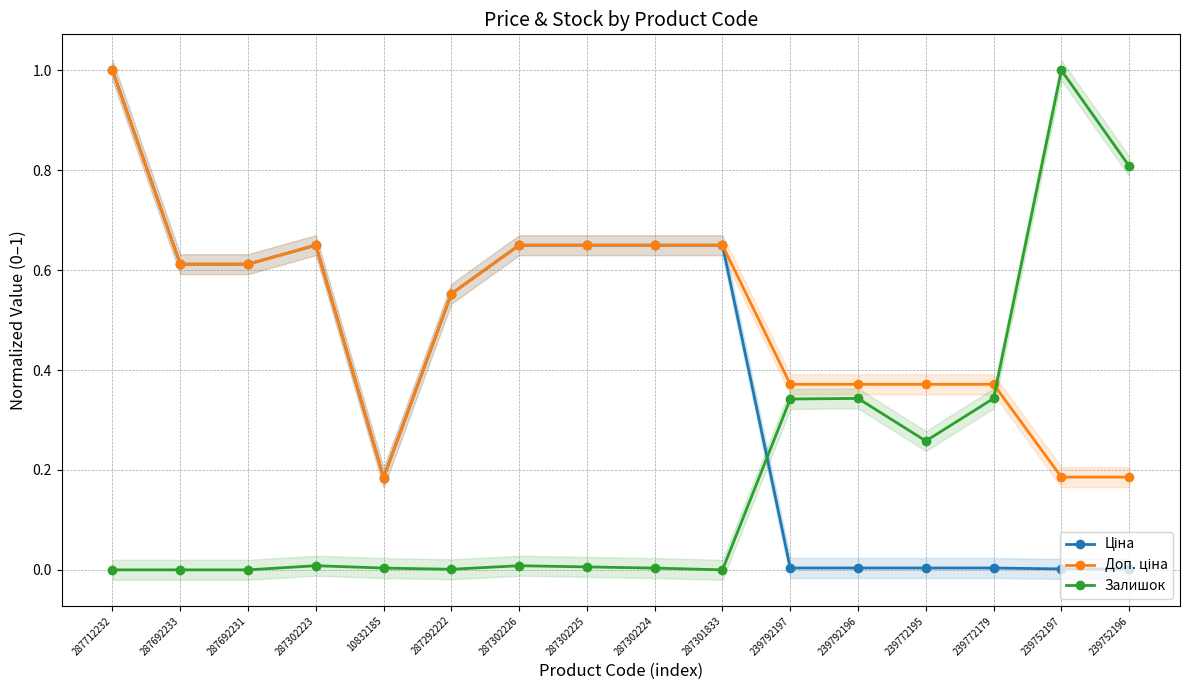

Reading left to right, list all the values displayed in this chart.

Ціна: 287712232=1.0	287692233=0.6	287692231=0.6	287302223=0.6	10832185=0.2	287292222=0.6	287302226=0.6	287302225=0.6	287302224=0.6	287301833=0.6	239792197=0.0	239792196=0.0	239772195=0.0	239772179=0.0	239752197=0.0	239752196=0.0
Доп. ціна: 287712232=1.0	287692233=0.6	287692231=0.6	287302223=0.6	10832185=0.2	287292222=0.6	287302226=0.6	287302225=0.6	287302224=0.6	287301833=0.6	239792197=0.4	239792196=0.4	239772195=0.4	239772179=0.4	239752197=0.2	239752196=0.2
Залишок: 287712232=0.0	287692233=0.0	287692231=0.0	287302223=0.0	10832185=0.0	287292222=0.0	287302226=0.0	287302225=0.0	287302224=0.0	287301833=0.0	239792197=0.3	239792196=0.3	239772195=0.3	239772179=0.3	239752197=1.0	239752196=0.8